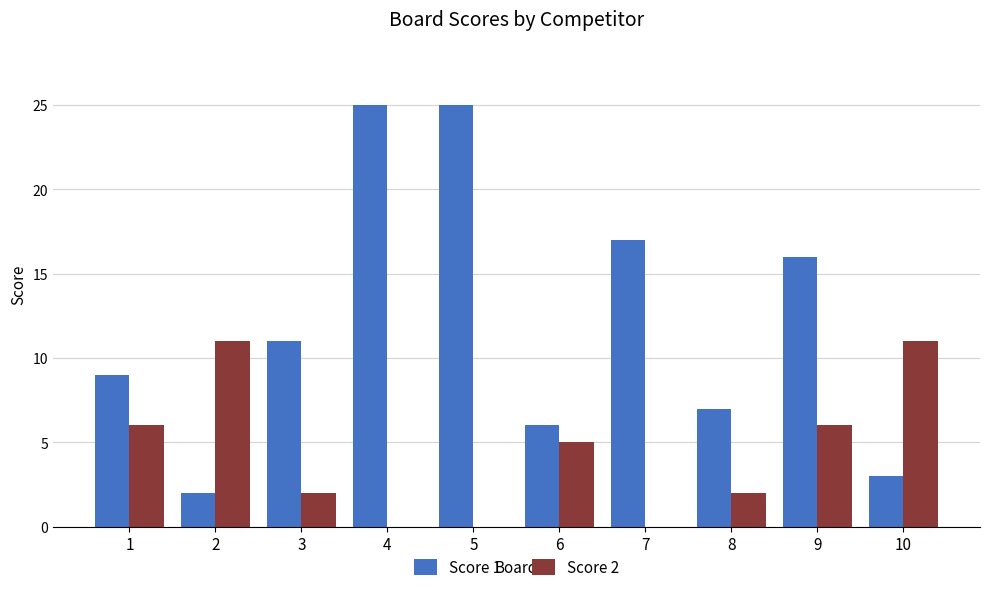

Reading right to left, transcribe all the data shown in this chart.

Score 1: 10=3	9=16	8=7	7=17	6=6	5=25	4=25	3=11	2=2	1=9
Score 2: 10=11	9=6	8=2	7=0	6=5	5=0	4=0	3=2	2=11	1=6